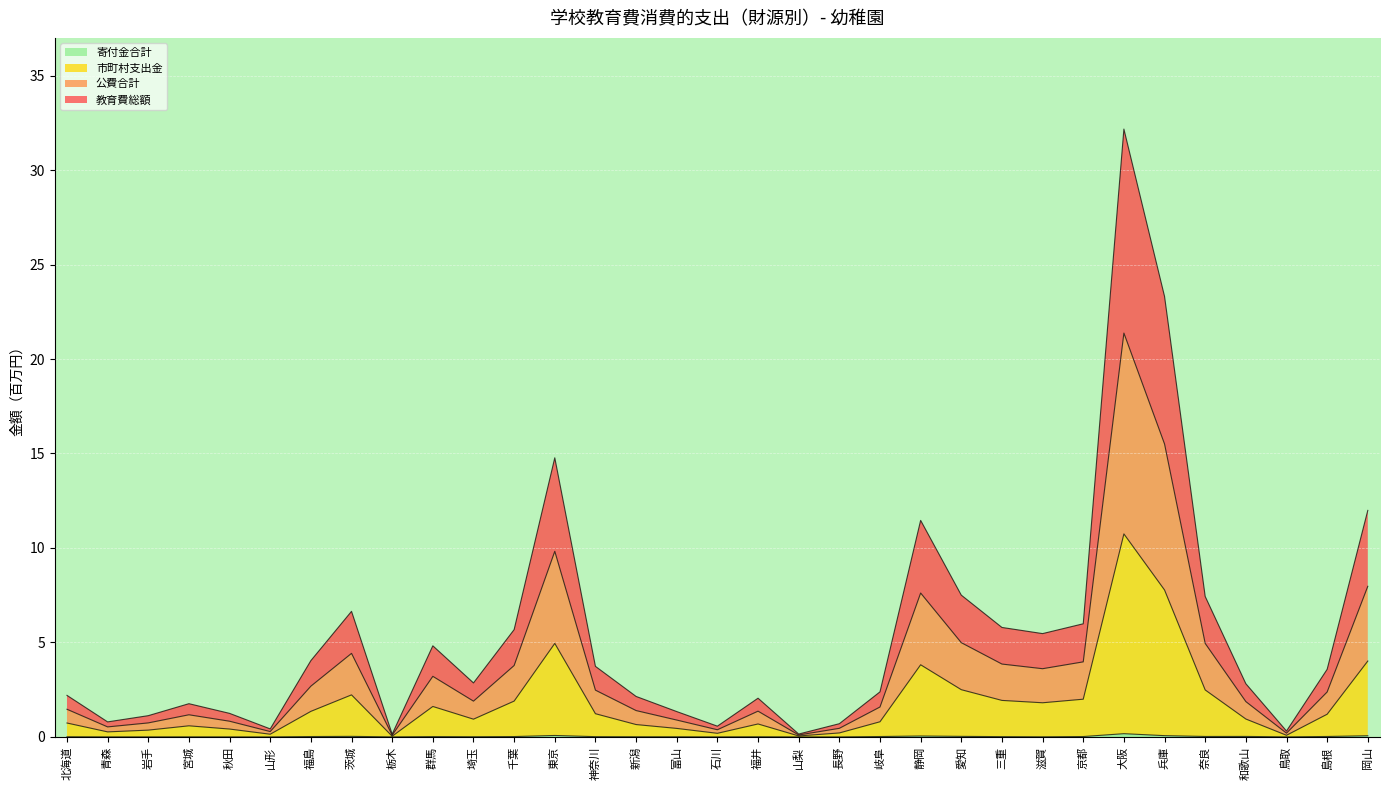

What is the highest value of the 寄付金合計 series?

0.2